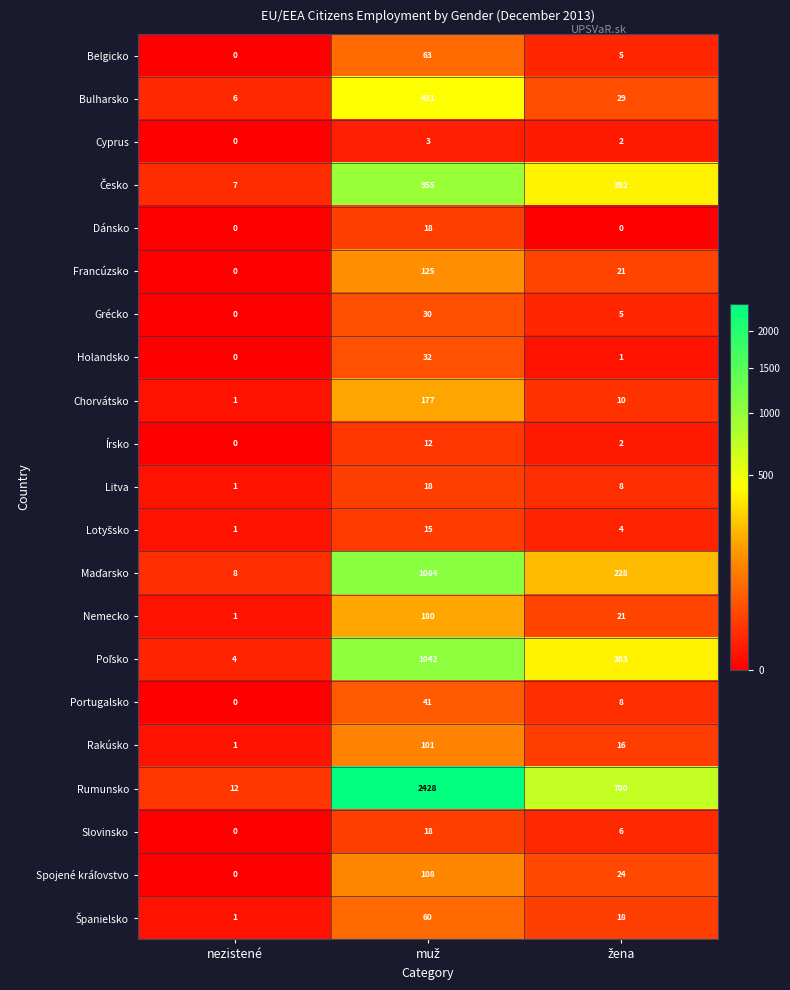

Is it true that Francúzsko equals 70 at nezistené?

False